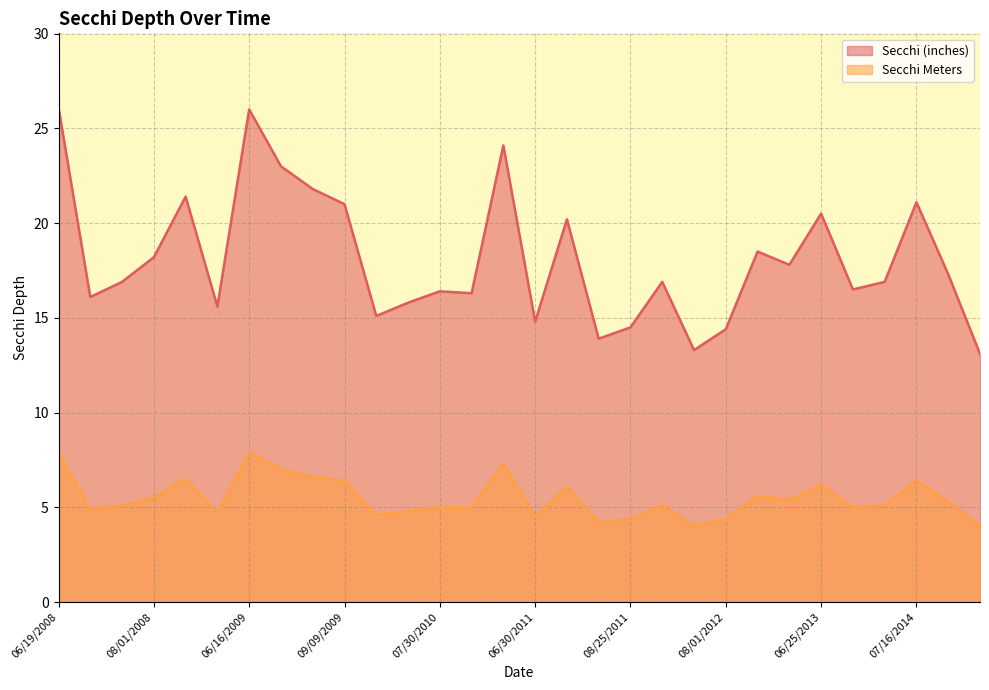

What is the average value of the Secchi Meters series?

5.5